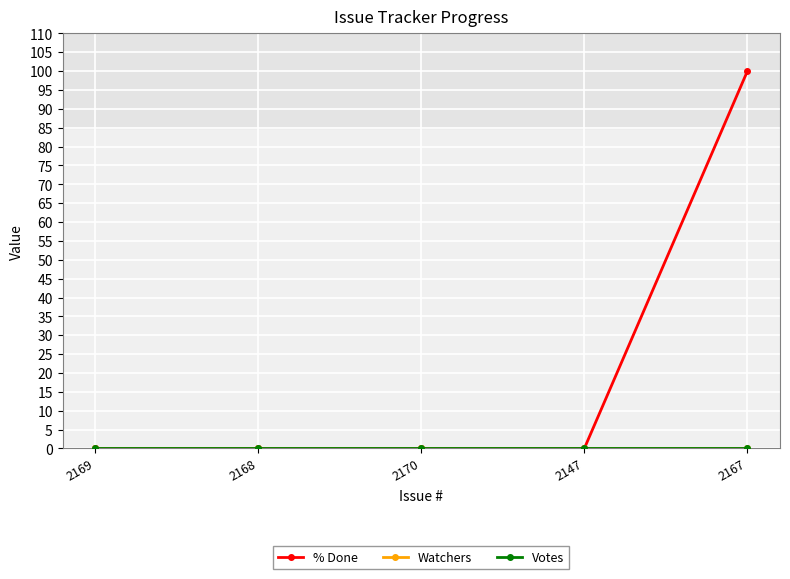

What is the label of the 2nd point from the right?

2147